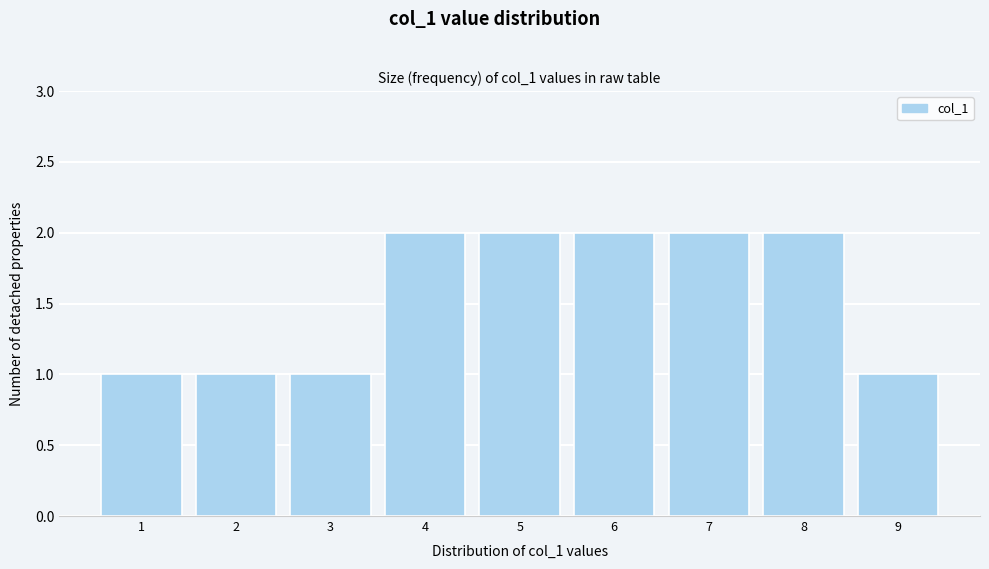

Reading left to right, extract all data points from this chart.

1	1	1	2	2	2	2	2	1